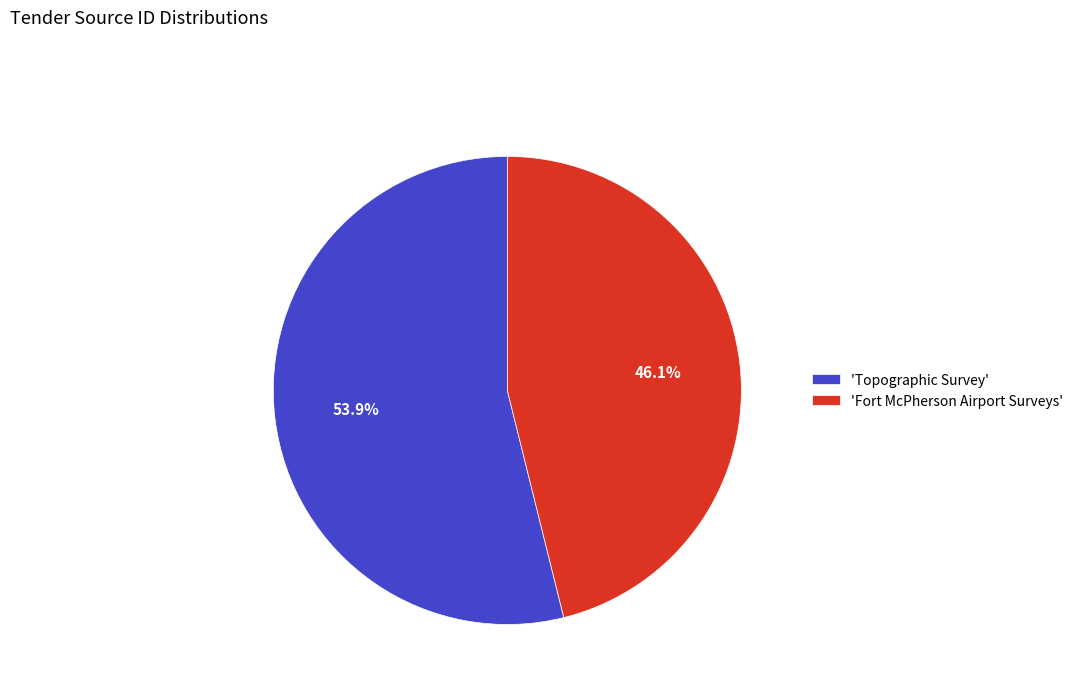

Does any single category account for the majority?

Yes